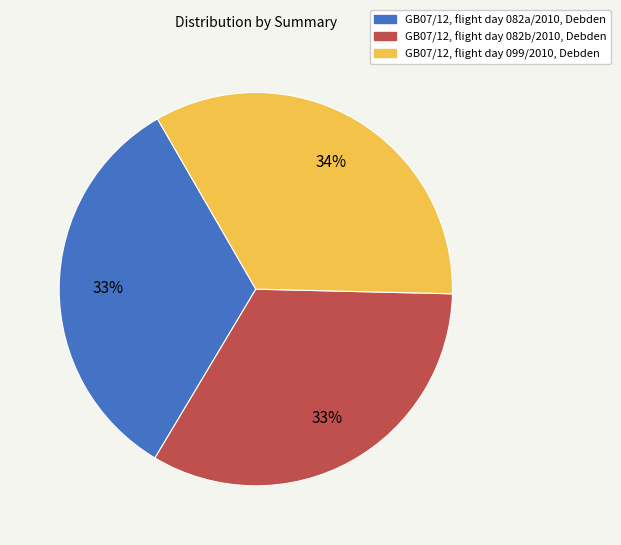

Which has a higher value, GB07/12, flight day 099/2010, Debden or GB07/12, flight day 082a/2010, Debden?

GB07/12, flight day 099/2010, Debden